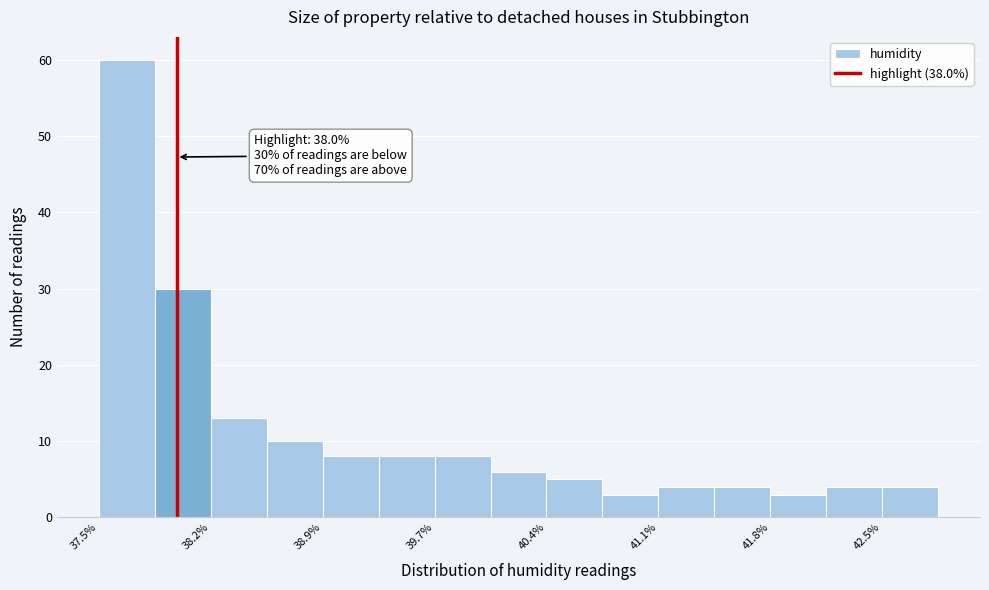

Read against the x-axis, roughly where is the centre of the tallest bar?

37.7